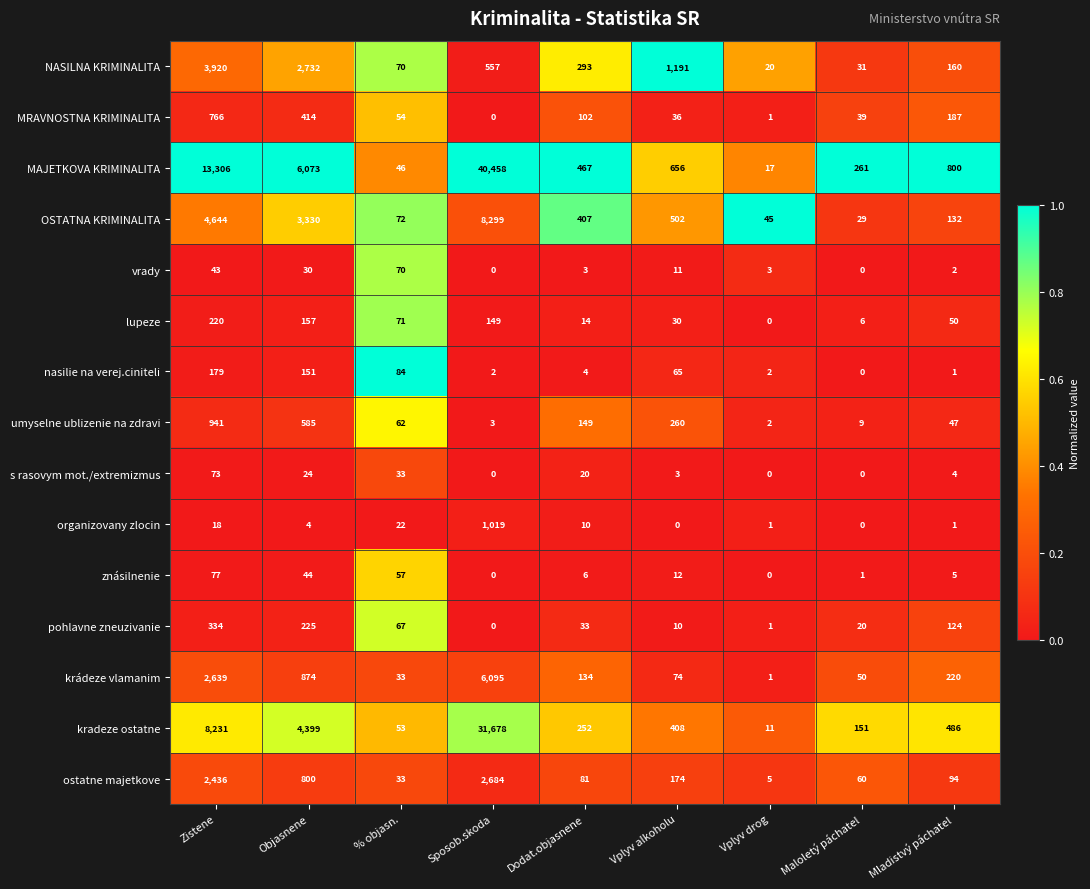

What is the sum of the ostatne majetkove values at Zistene and Dodat.objasnene?

2517